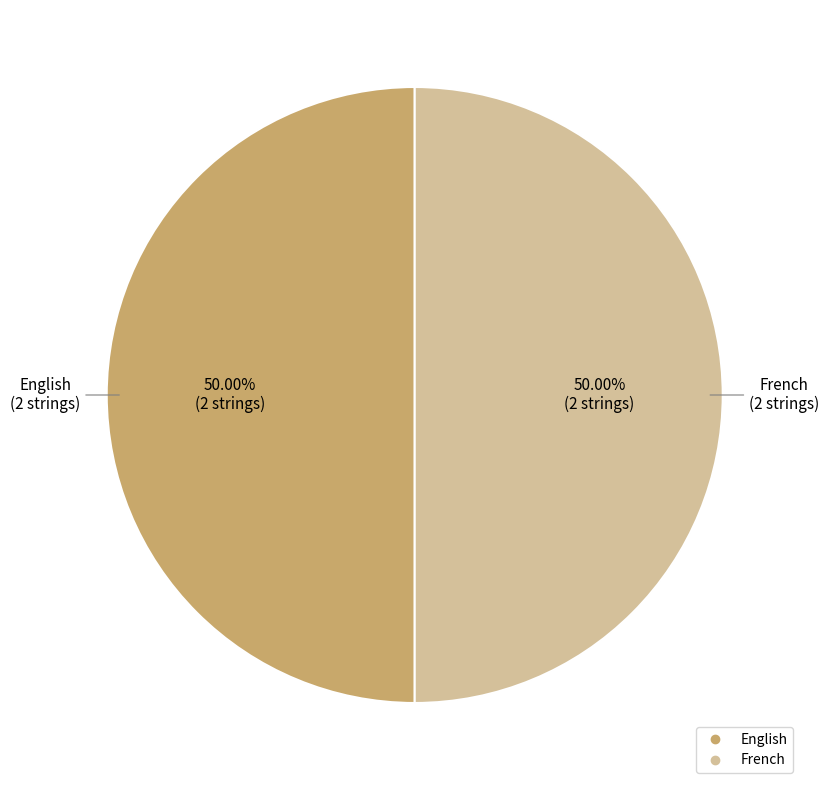

How many slices are in this pie chart?

2